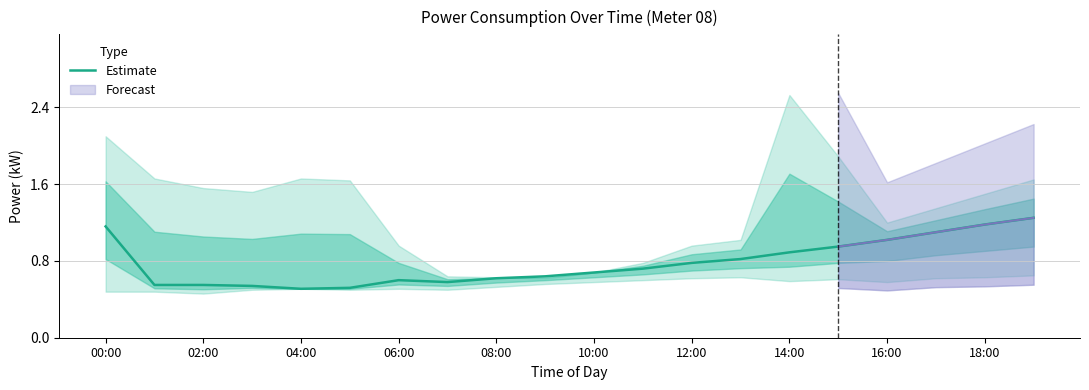

What is the difference between the maximum and minimum values?

0.7